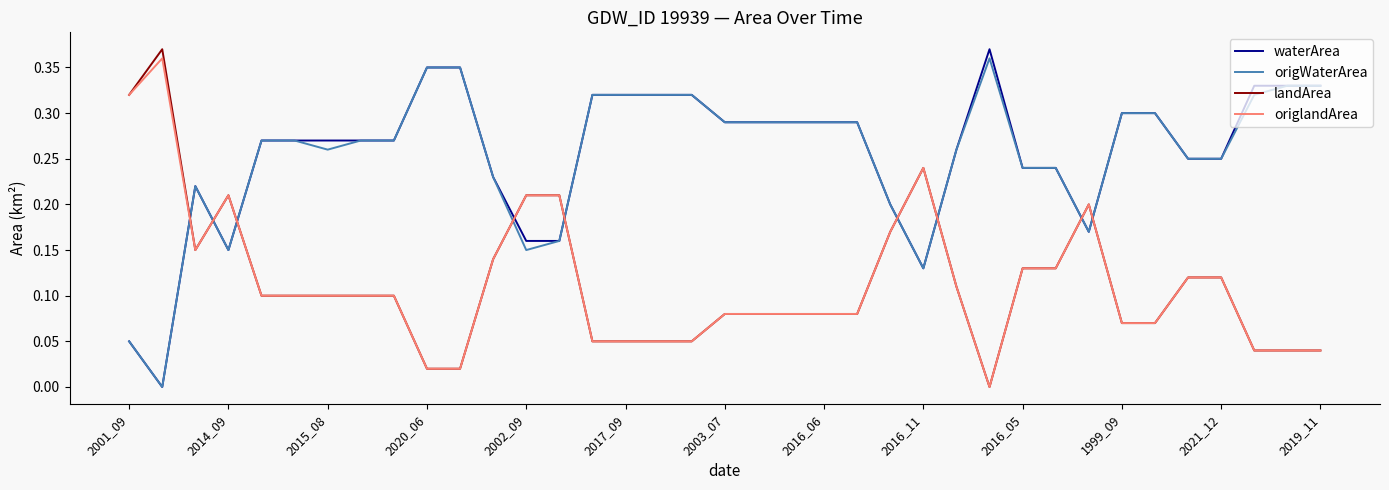

Does the chart display data point markers on the line(s)?

No